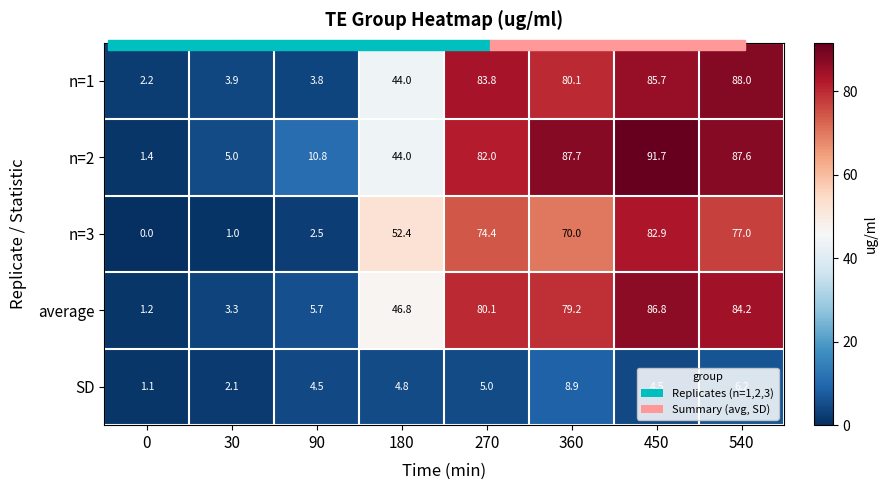

The value of SD at 180 is 7.8. True or false?

False